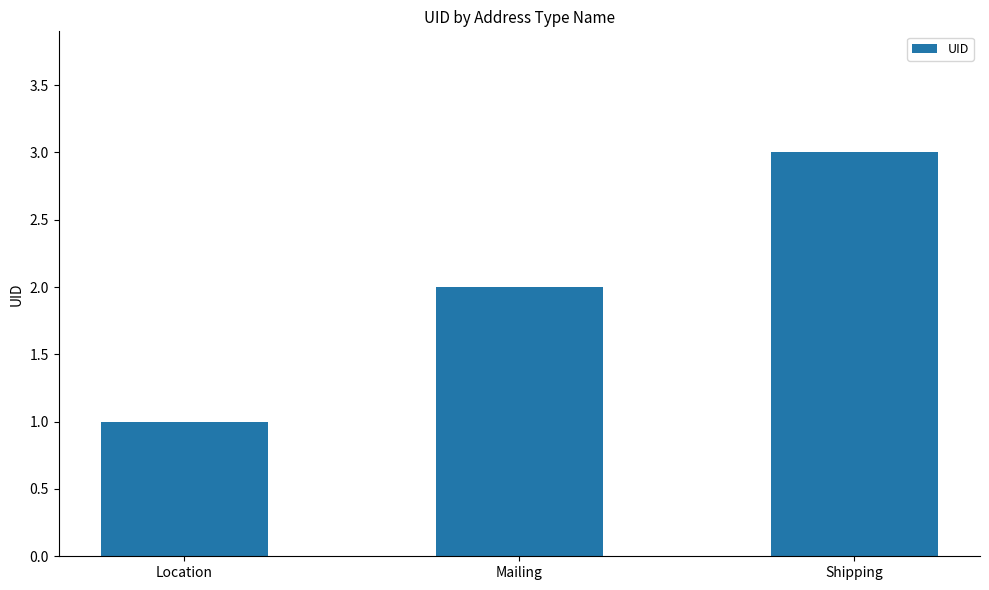

List the labels in order of value, largest first.

Shipping, Mailing, Location